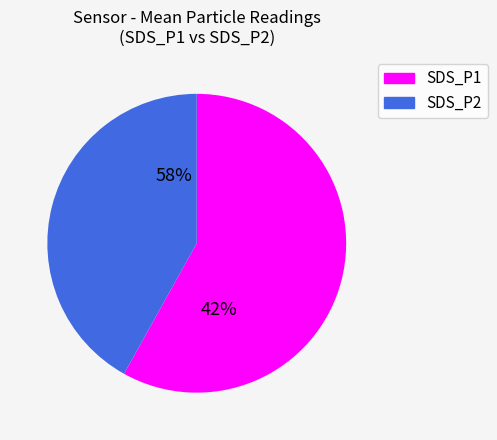

What is the change in value from SDS_P1 to SDS_P2?

-3.3